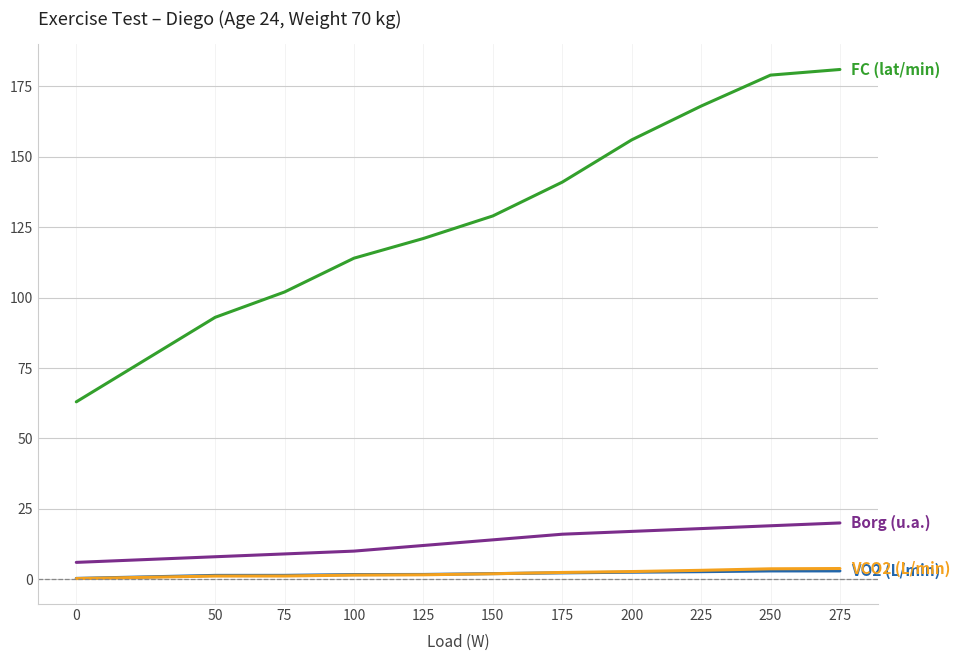

Does the chart have visible grid lines?

Yes